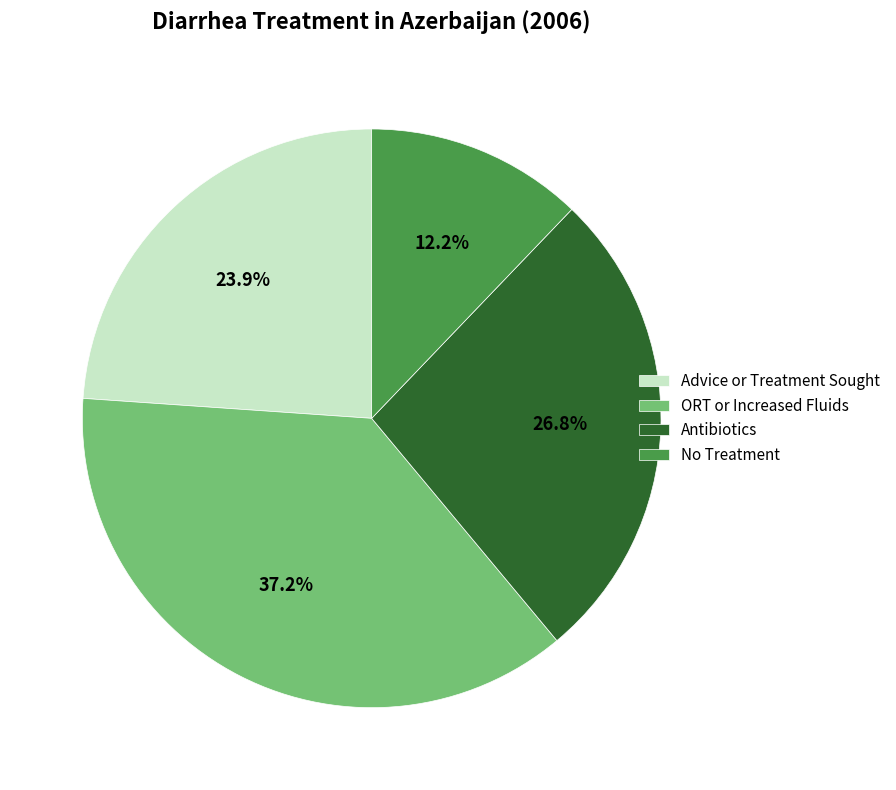

Rank the categories by value from lowest to highest.

No Treatment, Advice or Treatment Sought, Antibiotics, ORT or Increased Fluids